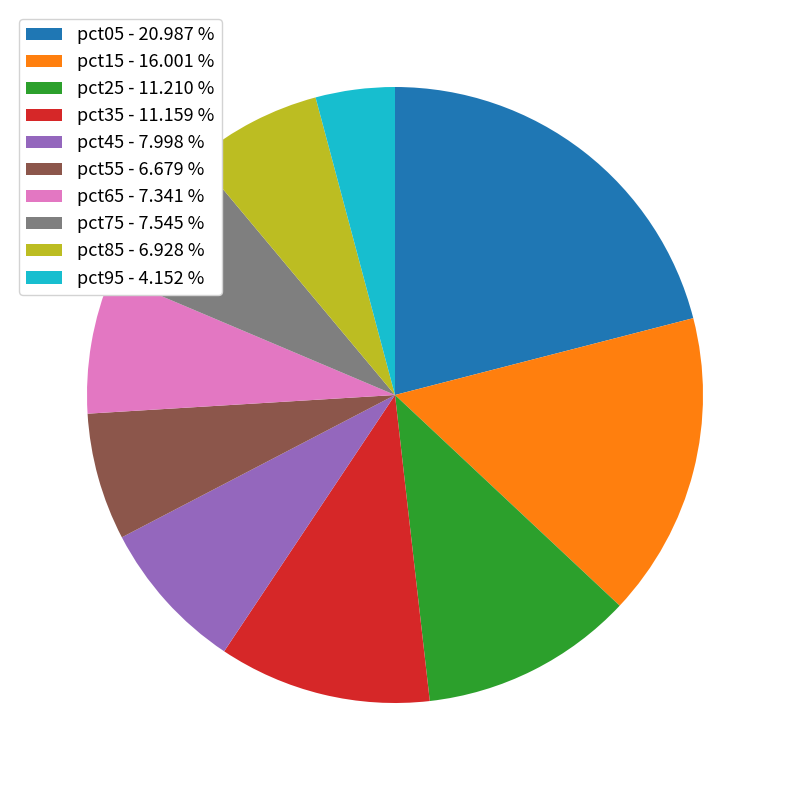

Does any single category account for the majority?

No